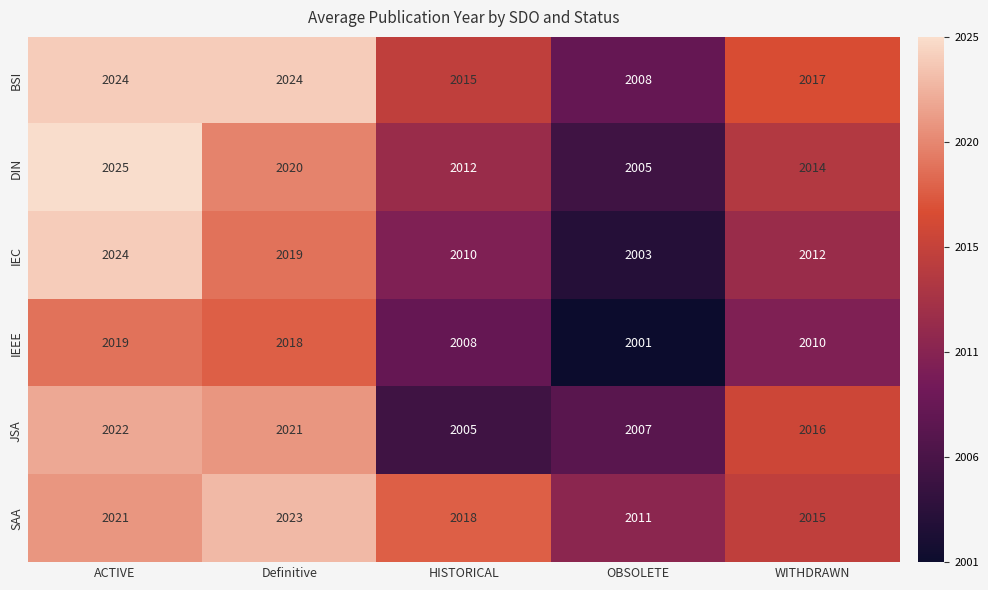

The SAA series shows 2023 at Definitive. True or false?

True